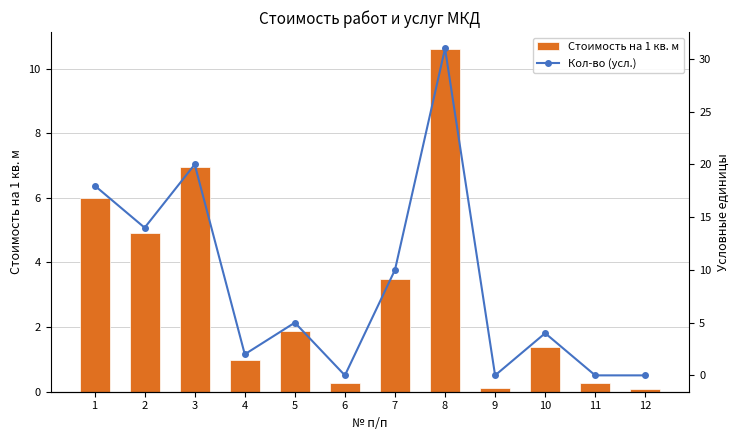

Reading left to right, transcribe all the data shown in this chart.

Стоимость на 1 кв. м: 1=6.0	2=4.9	3=6.9	4=1.0	5=1.9	6=0.3	7=3.5	8=10.6	9=0.1	10=1.4	11=0.3	12=0.1
Кол-во (усл.): 1=18.0	2=14.0	3=20.0	4=2.0	5=5.0	6=0.0	7=10.0	8=31.0	9=0.0	10=4.0	11=0.0	12=0.0